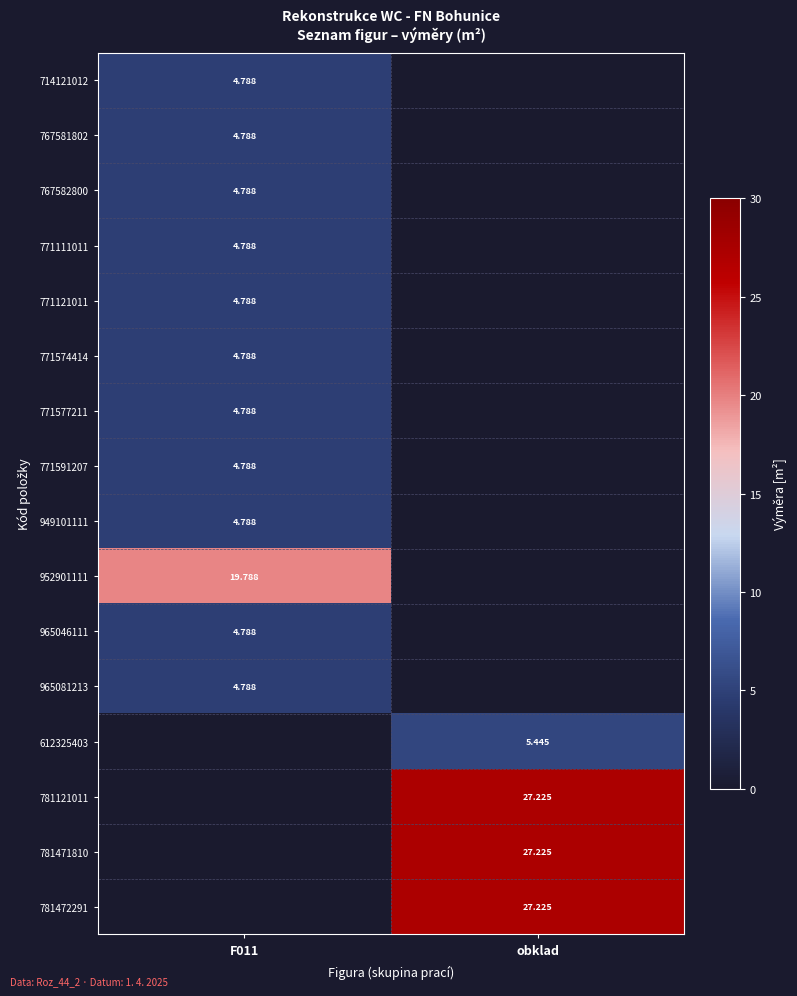

How many values in the 612325403 series exceed 5?

1